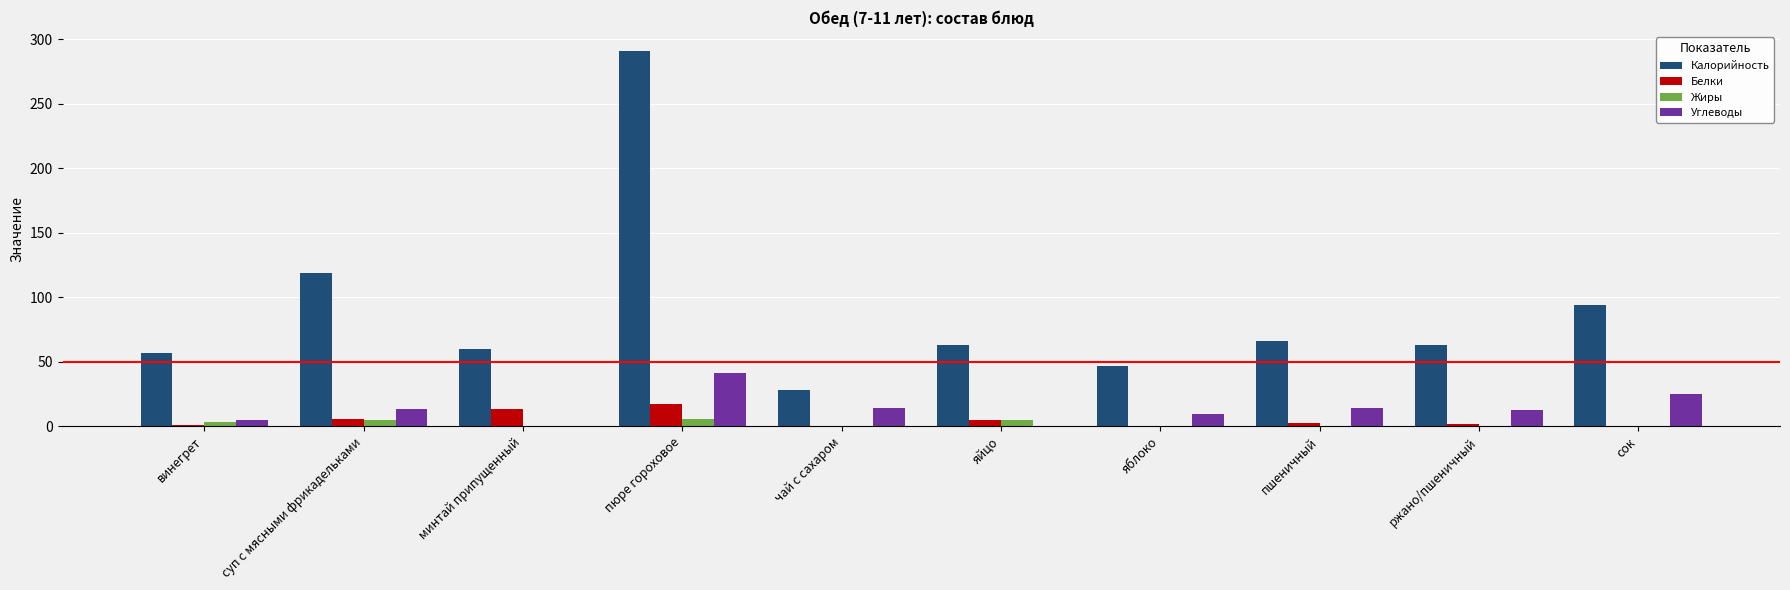

Count the number of data series in this chart.

4